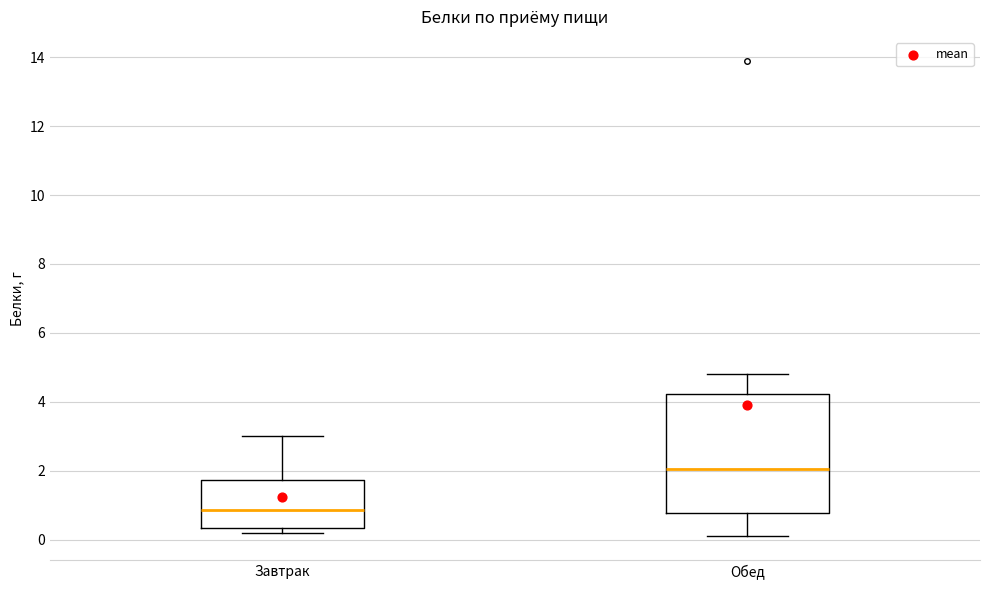

Reading left to right, read every box against the y-axis: the position of its median line, the range the box covers, and the ends of its whiskers. The values are not printed on the chart, so give them approximately, as read against the axis.

Завтрак: median 0.8, box 0.4 to 1.8, whiskers 0.2 to 3.0
Обед: median 2.0, box 0.8 to 4.2, whiskers 0.2 to 4.8